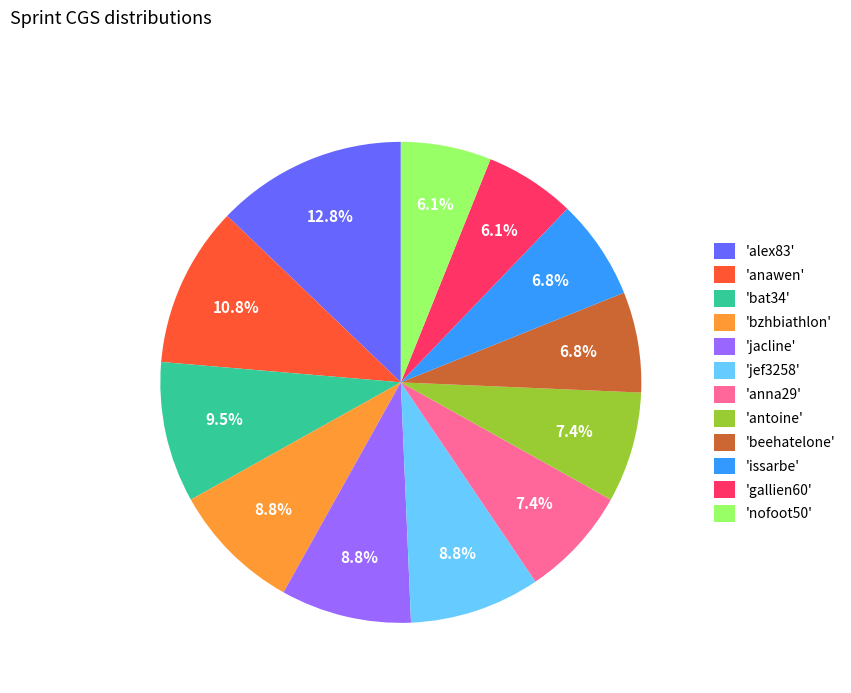

What is the ratio of the value at 'alex83' to the value at 'anawen'?

1.2